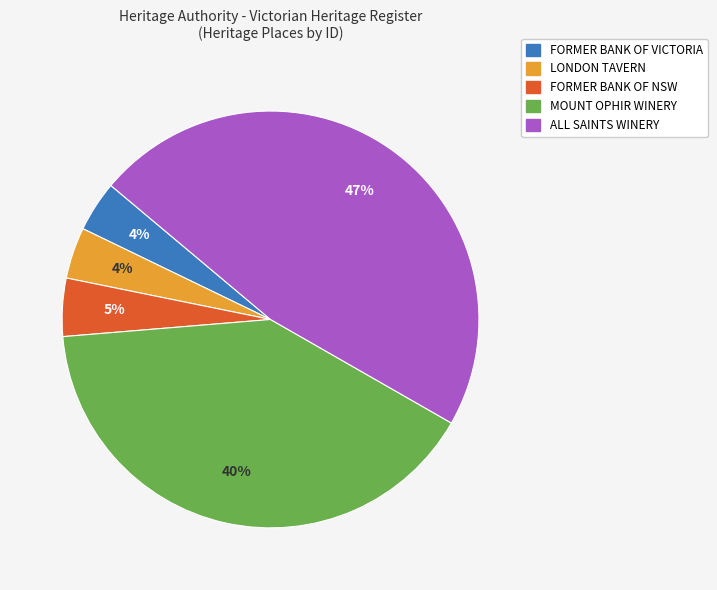

To the nearest percent, what is the combined percentage of FORMER BANK OF VICTORIA and ALL SAINTS WINERY?

51%